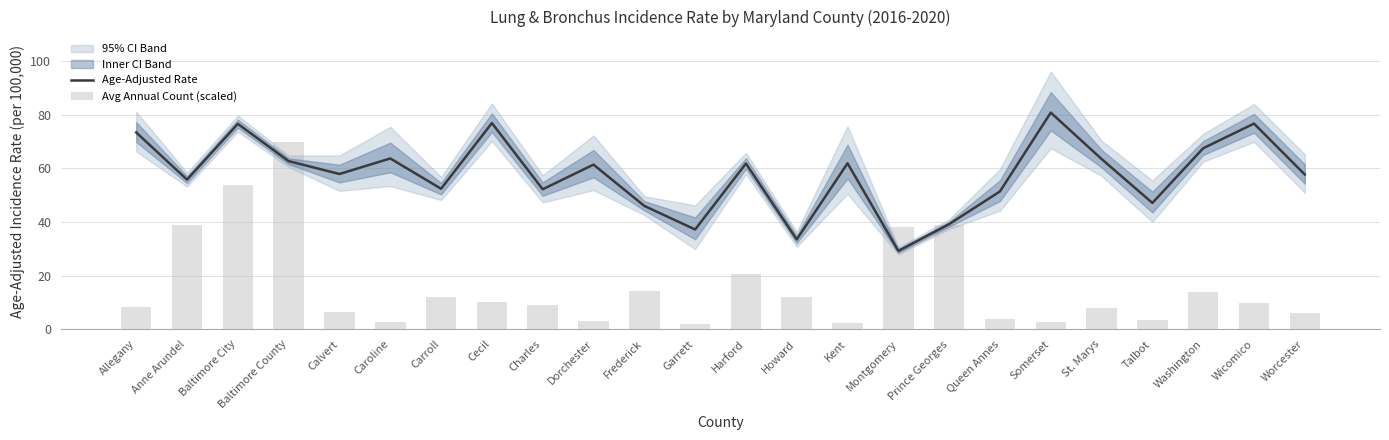

At Queen Annes, list the series in order from smallest to largest.

Avg Annual Count (scaled), Age-Adjusted Rate